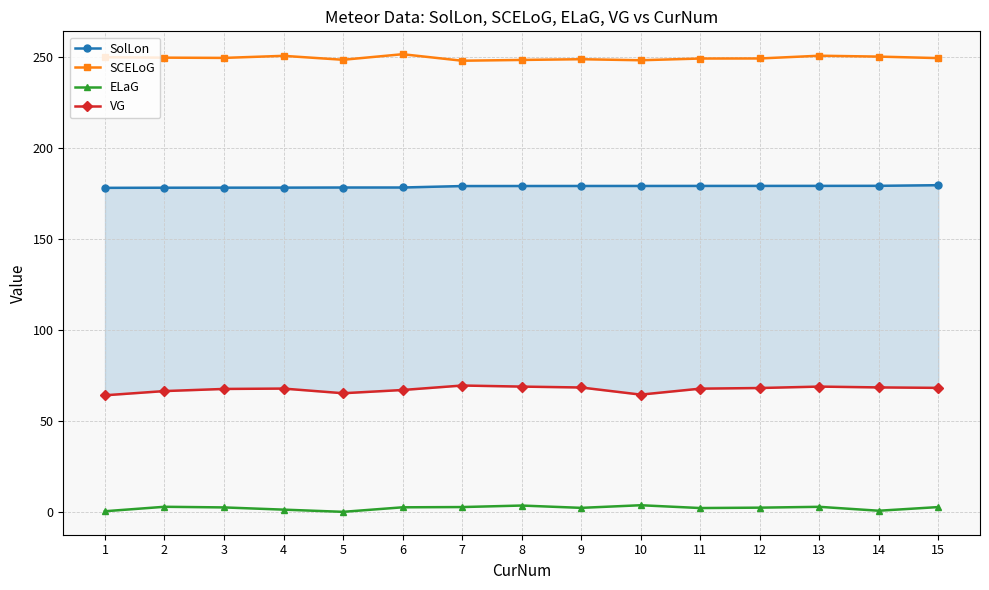

Is this an area chart (filled region under the line)?

No